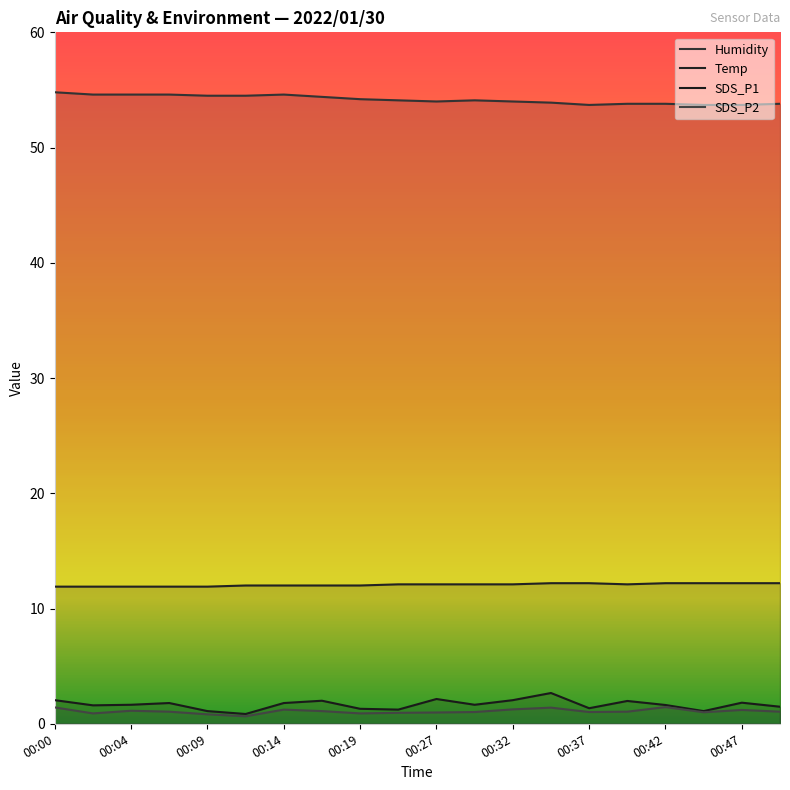

Is the value of SDS_P2 at 00:27 greater than the value of Humidity at 00:17?

No